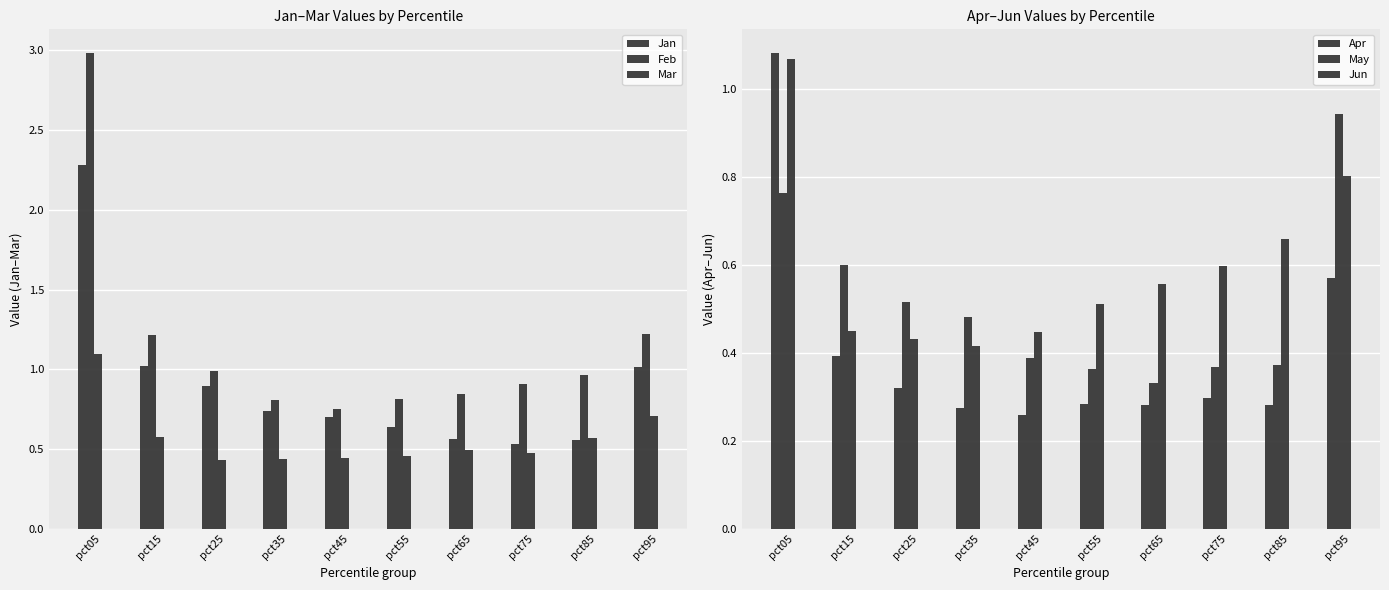

What is the difference between the maximum and minimum values in the Apr series?

0.8